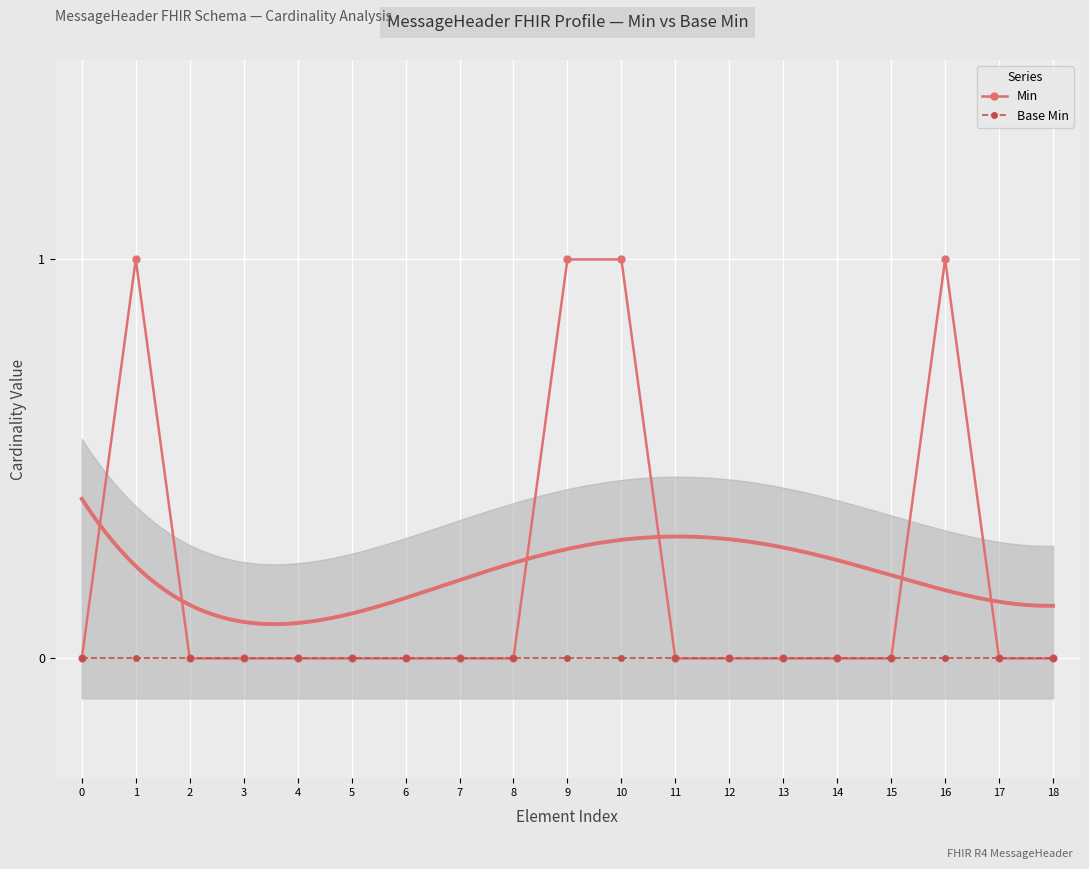

What is the difference between the highest and lowest values at 1?

1